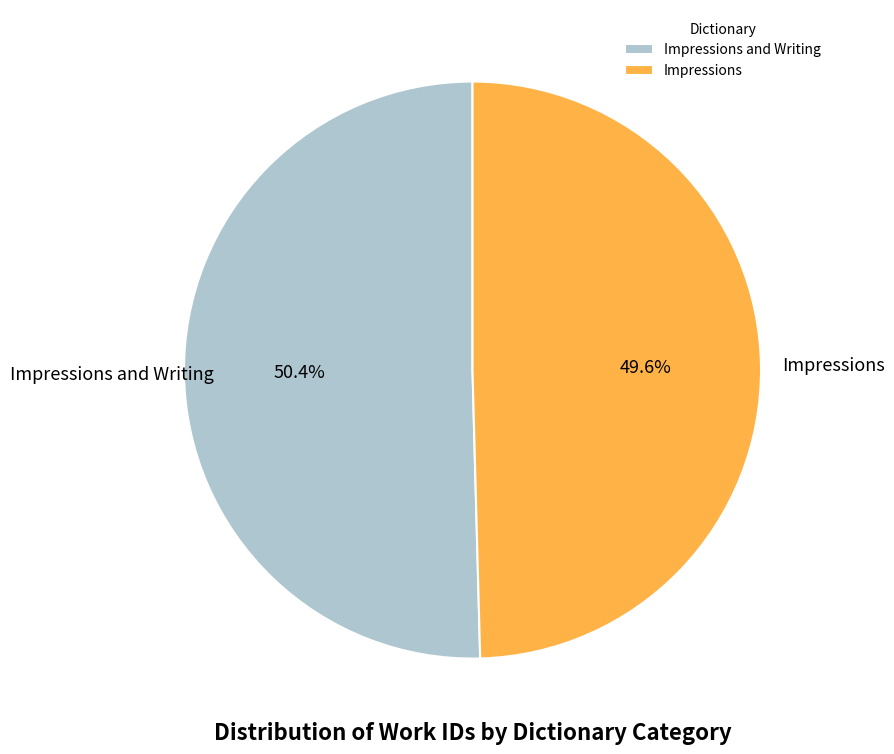

To the nearest percent, what percentage of the pie is Impressions?

50%